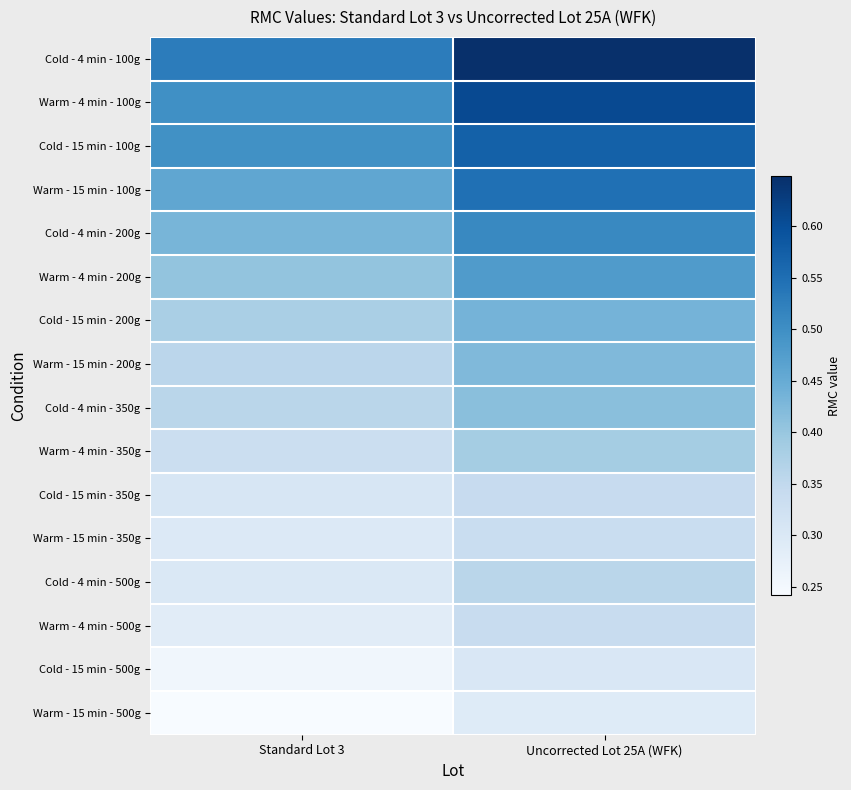

What is the spread (max minus min) of values at Uncorrected Lot 25A (WFK)?

0.4